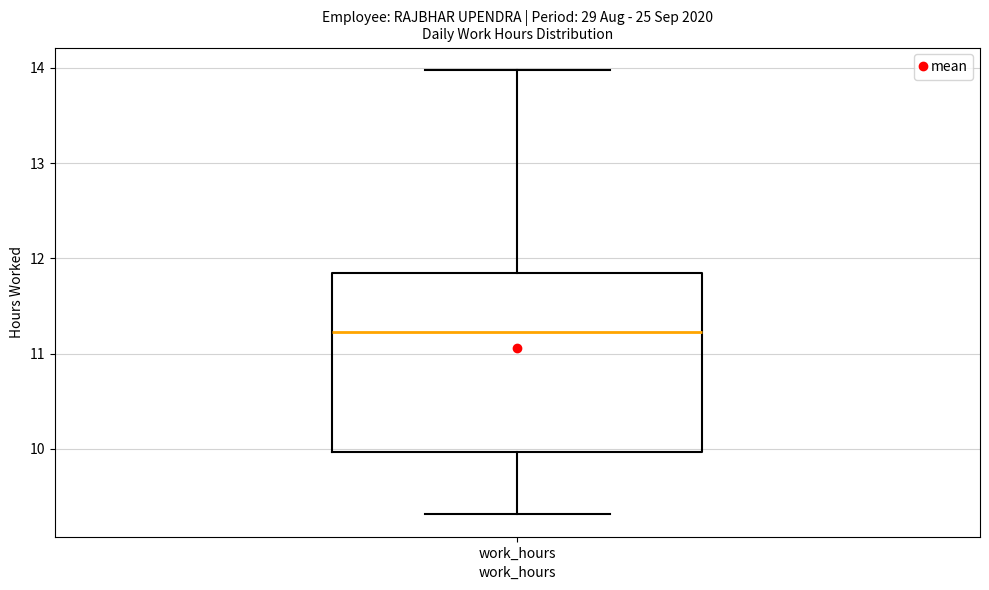

Transcribe this box plot: give where the median line is, the range the box spans, and where the two whiskers end, as read against the y-axis. The values are not printed on the chart, so give them approximately, as read against the axis.

median 11.2, box 10.0 to 11.8, whiskers 9.3 to 14.0